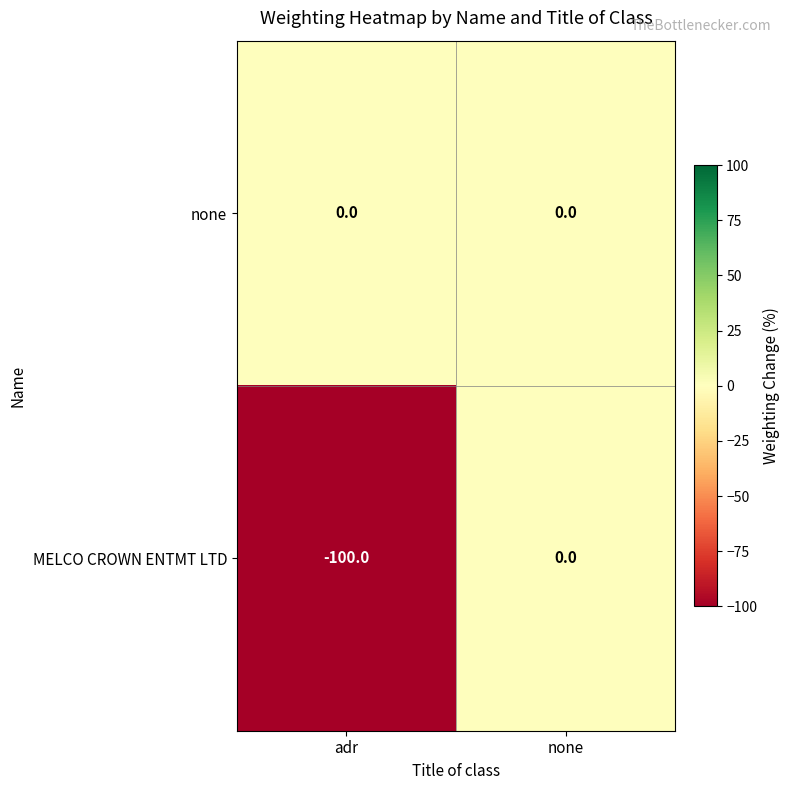

Reading left to right, transcribe all the data shown in this chart.

none: 0	0
MELCO CROWN ENTMT LTD: -100	0